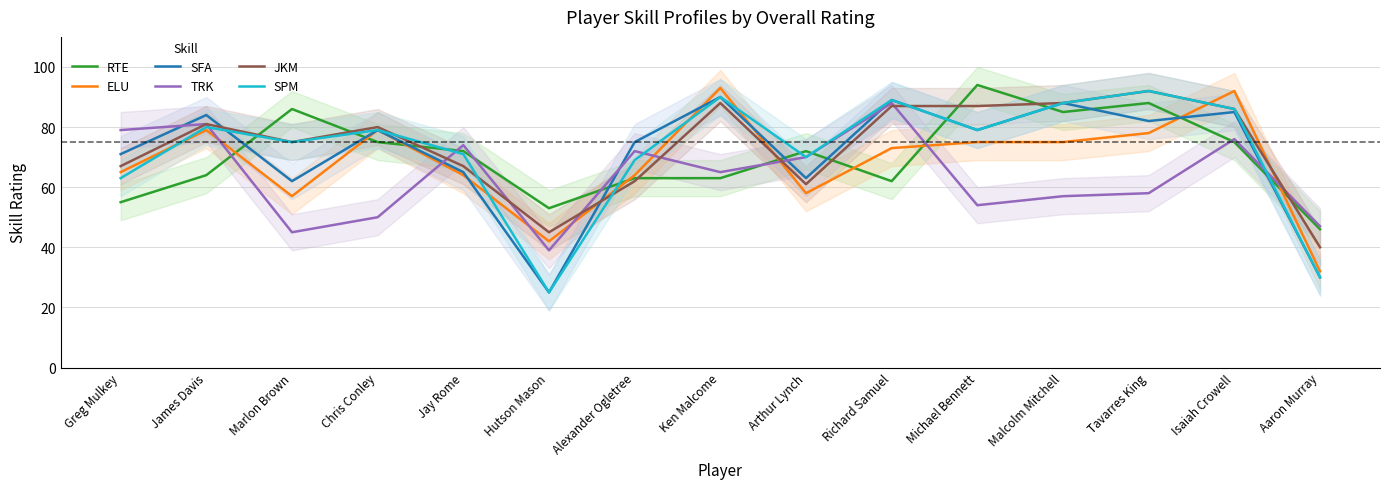

Reading right to left, transcribe all the data shown in this chart.

RTE: Aaron Murray=46	Isaiah Crowell=75	Tavarres King=88	Malcolm Mitchell=85	Michael Bennett=94	Richard Samuel=62	Arthur Lynch=72	Ken Malcome=63	Alexander Ogletree=63	Hutson Mason=53	Jay Rome=72	Chris Conley=75	Marlon Brown=86	James Davis=64	Greg Mulkey=55
ELU: Aaron Murray=32	Isaiah Crowell=92	Tavarres King=78	Malcolm Mitchell=75	Michael Bennett=75	Richard Samuel=73	Arthur Lynch=58	Ken Malcome=93	Alexander Ogletree=64	Hutson Mason=42	Jay Rome=64	Chris Conley=79	Marlon Brown=57	James Davis=79	Greg Mulkey=65
SFA: Aaron Murray=30	Isaiah Crowell=85	Tavarres King=82	Malcolm Mitchell=88	Michael Bennett=79	Richard Samuel=89	Arthur Lynch=63	Ken Malcome=90	Alexander Ogletree=75	Hutson Mason=25	Jay Rome=65	Chris Conley=79	Marlon Brown=62	James Davis=84	Greg Mulkey=71
TRK: Aaron Murray=47	Isaiah Crowell=76	Tavarres King=58	Malcolm Mitchell=57	Michael Bennett=54	Richard Samuel=88	Arthur Lynch=70	Ken Malcome=65	Alexander Ogletree=72	Hutson Mason=39	Jay Rome=74	Chris Conley=50	Marlon Brown=45	James Davis=81	Greg Mulkey=79
JKM: Aaron Murray=40	Isaiah Crowell=86	Tavarres King=92	Malcolm Mitchell=88	Michael Bennett=87	Richard Samuel=87	Arthur Lynch=61	Ken Malcome=88	Alexander Ogletree=62	Hutson Mason=45	Jay Rome=67	Chris Conley=80	Marlon Brown=75	James Davis=81	Greg Mulkey=67
SPM: Aaron Murray=30	Isaiah Crowell=86	Tavarres King=92	Malcolm Mitchell=88	Michael Bennett=79	Richard Samuel=89	Arthur Lynch=70	Ken Malcome=90	Alexander Ogletree=69	Hutson Mason=25	Jay Rome=71	Chris Conley=79	Marlon Brown=75	James Davis=80	Greg Mulkey=63